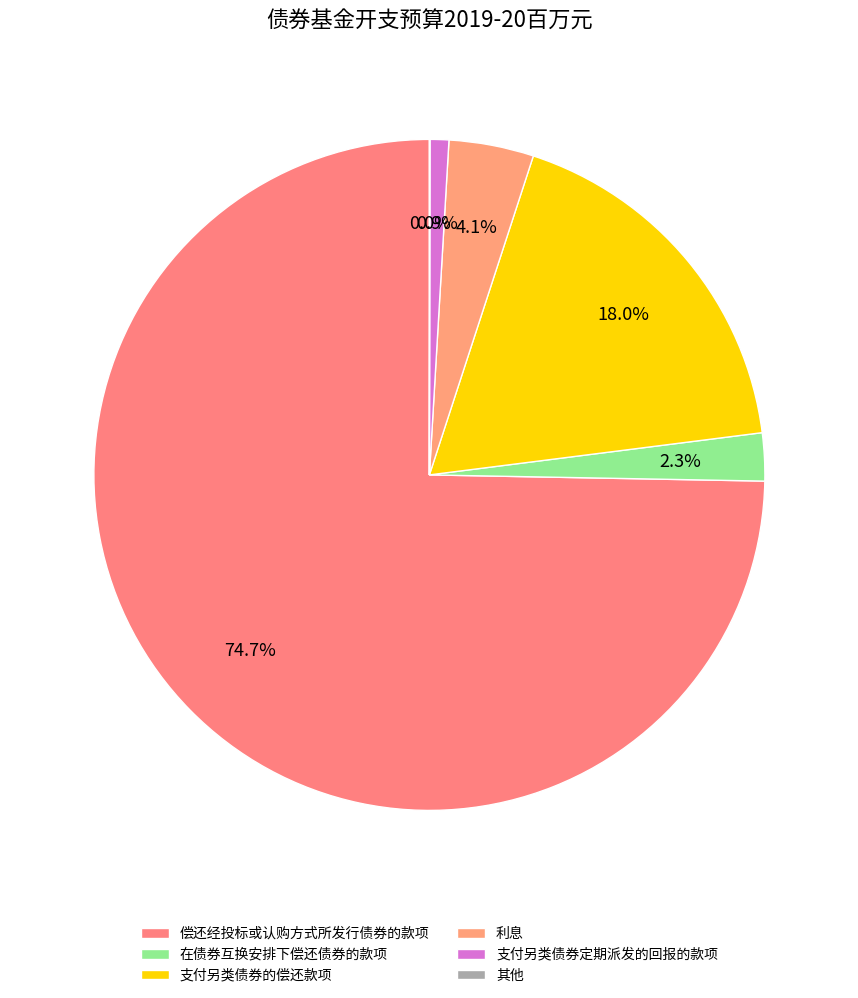

To the nearest percent, what percentage of the pie is 支付另类债券的偿还款项?

18%